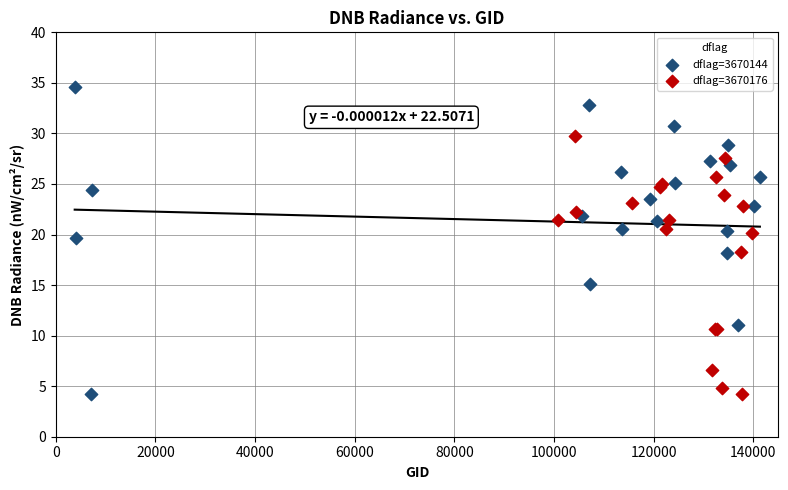

Which series has the largest Y range (max minus min)?

dflag=3670144